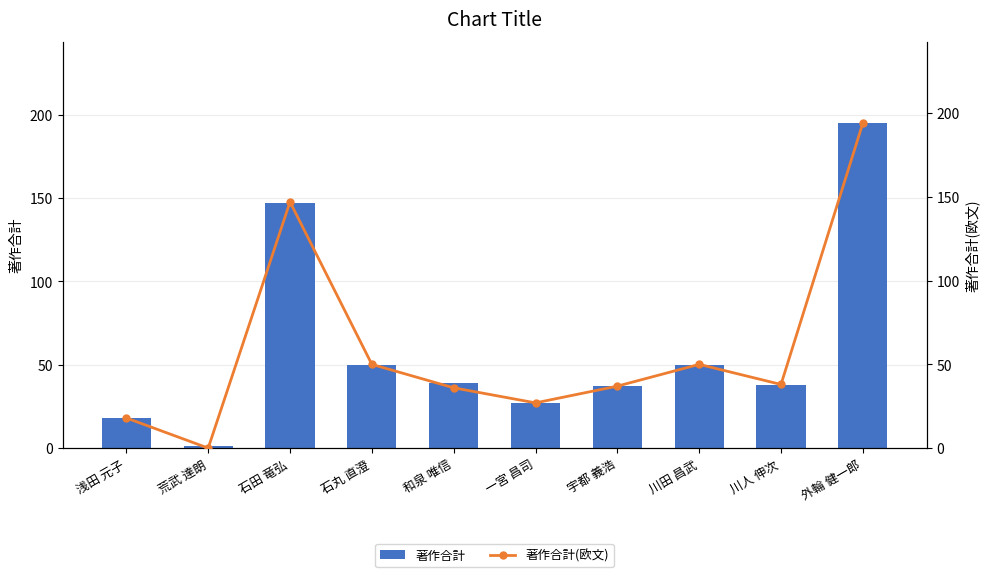

Reading left to right, what are all the values shown in this chart?

著作合計: 浅田 元子=18	荒武 達朗=1	石田 竜弘=147	石丸 直澄=50	和泉 唯信=39	一宮 昌司=27	宇都 義浩=37	川田 昌武=50	川人 伸次=38	外輪 健一郎=195
著作合計(欧文): 浅田 元子=18	荒武 達朗=0	石田 竜弘=147	石丸 直澄=50	和泉 唯信=36	一宮 昌司=27	宇都 義浩=37	川田 昌武=50	川人 伸次=38	外輪 健一郎=194